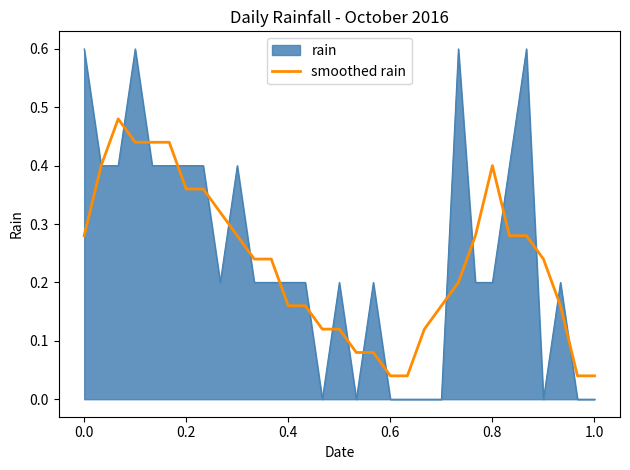

What is the highest value of the rain series?

0.6